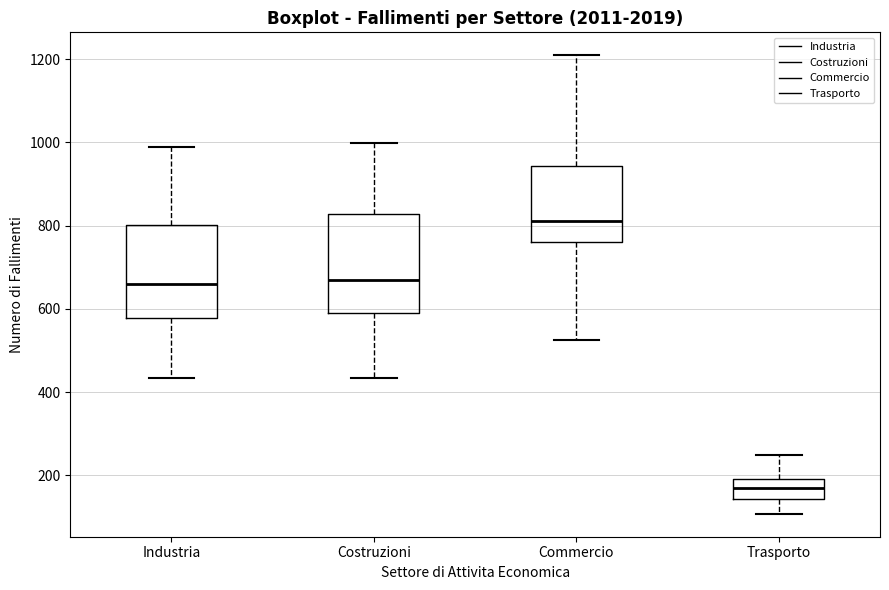

Reading left to right, transcribe this box plot: for each box, give where its median line is, the range the box spans, and where its two whiskers end, as read against the y-axis. The values are not printed on the chart, so give them approximately, as read against the axis.

Industria: median 660, box 580 to 800, whiskers 440 to 980
Costruzioni: median 660, box 600 to 820, whiskers 440 to 1000
Commercio: median 820, box 760 to 940, whiskers 520 to 1200
Trasporto: median 180, box 140 to 200, whiskers 100 to 260